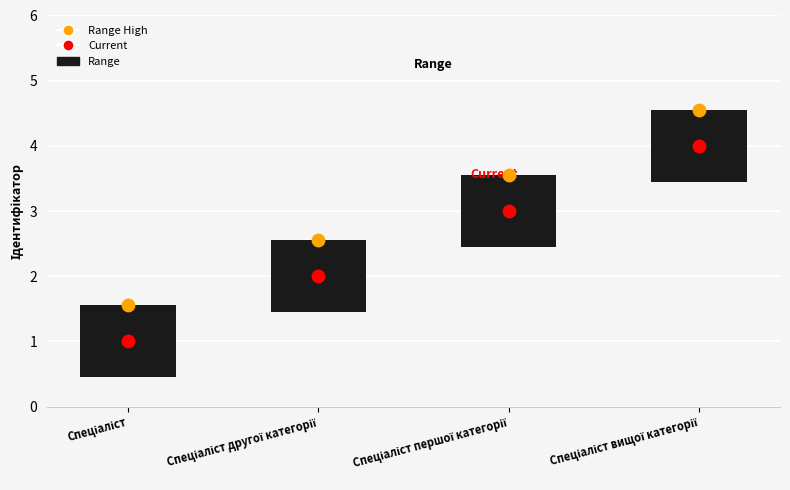

Which series reaches the maximum Y coordinate?

Range High